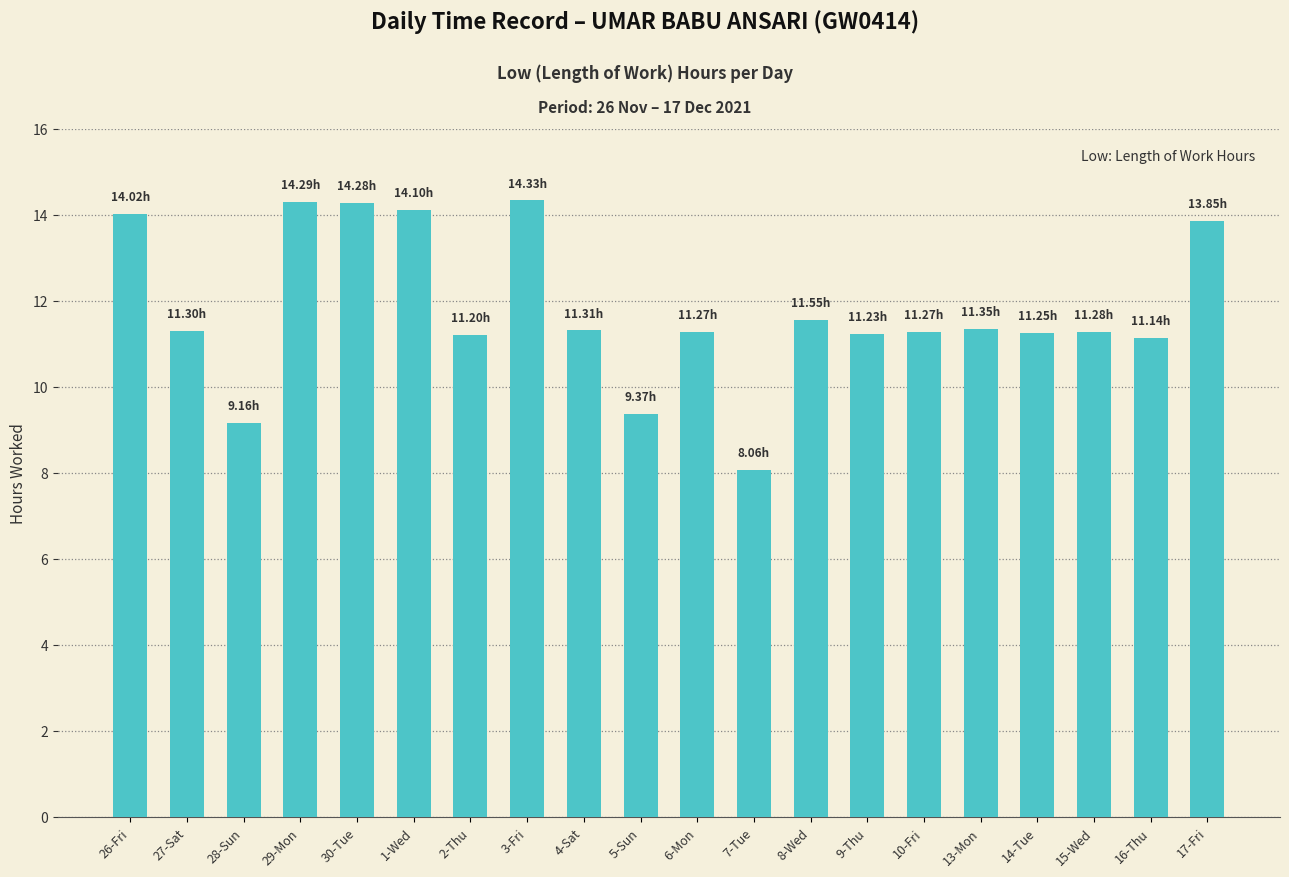

What is the ratio of the value at 27-Sat to the value at 29-Mon?

0.8